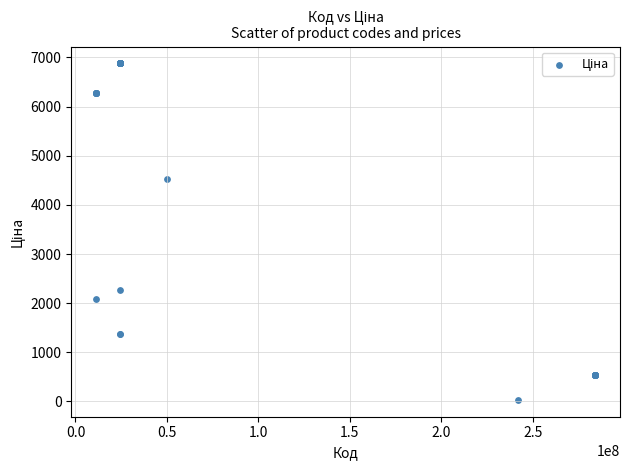

What Y value in the scatter plot is closest to 3455?

4531.4